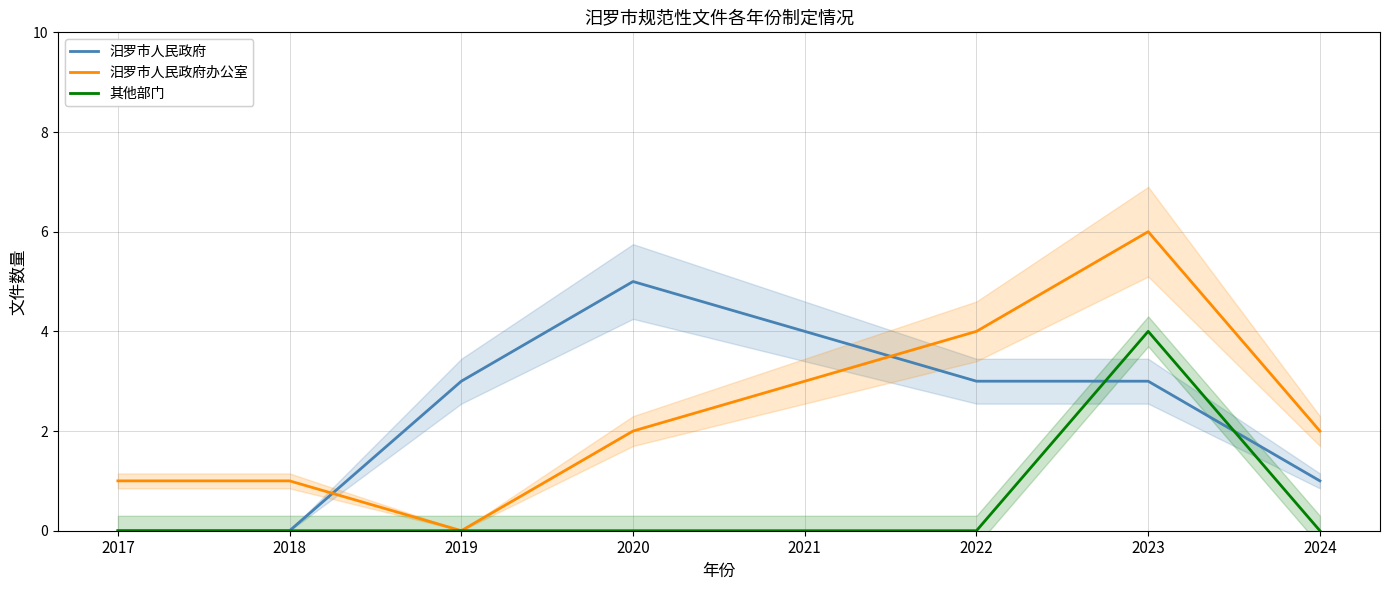

How many values in the 汨罗市人民政府办公室 series are below 2?

3